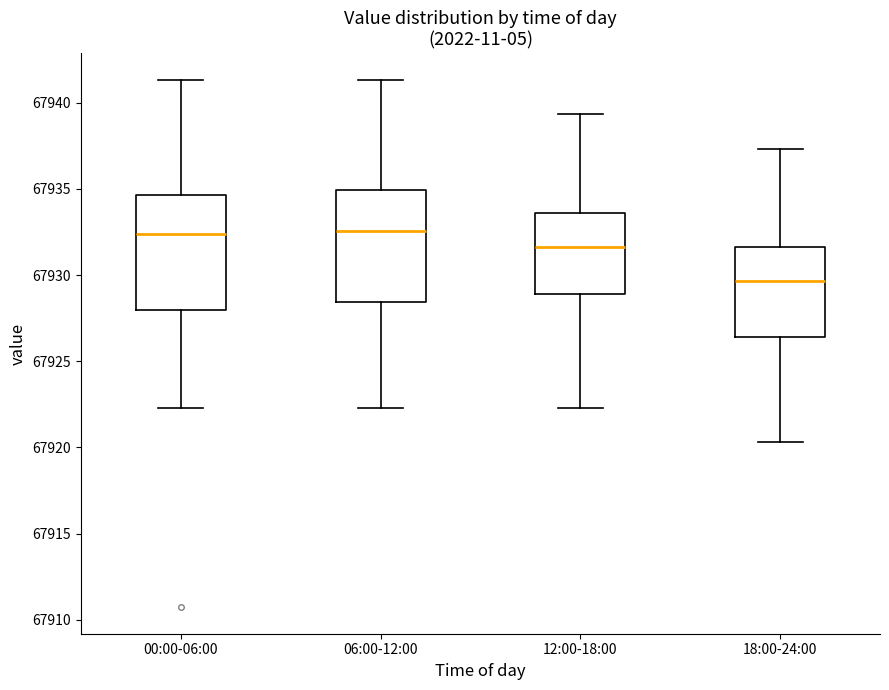

Reading left to right, read every box against the y-axis: the position of its median line, the range the box covers, and the ends of its whiskers. The values are not printed on the chart, so give them approximately, as read against the axis.

00:00-06:00: median 67932.5, box 67928.0 to 67934.5, whiskers 67922.5 to 67941.5
06:00-12:00: median 67932.5, box 67928.5 to 67935.0, whiskers 67922.5 to 67941.5
12:00-18:00: median 67931.5, box 67929.0 to 67933.5, whiskers 67922.5 to 67939.5
18:00-24:00: median 67929.5, box 67926.5 to 67931.5, whiskers 67920.5 to 67937.5